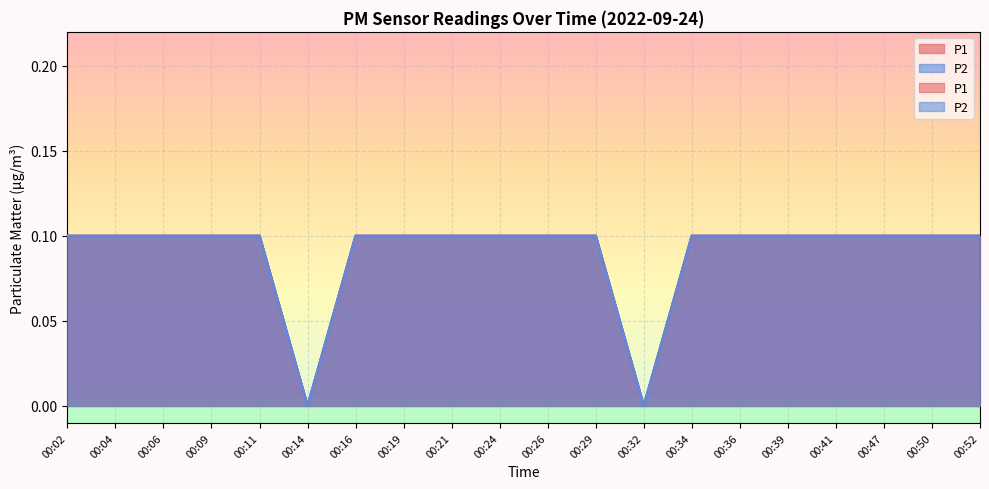

The P1 series shows 0.0 at 00:14. True or false?

True